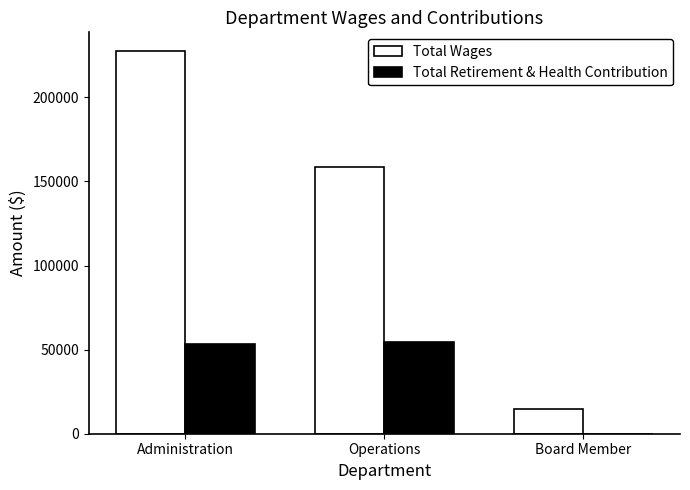

What is the sum of all Total Retirement & Health Contribution values?

108268